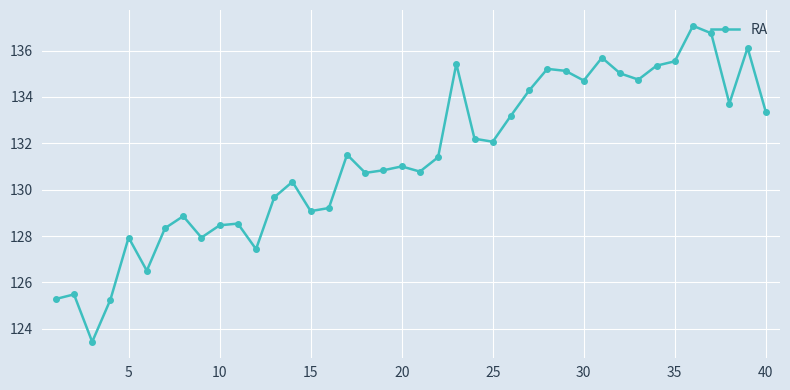

What is the maximum value shown in the chart?

137.1